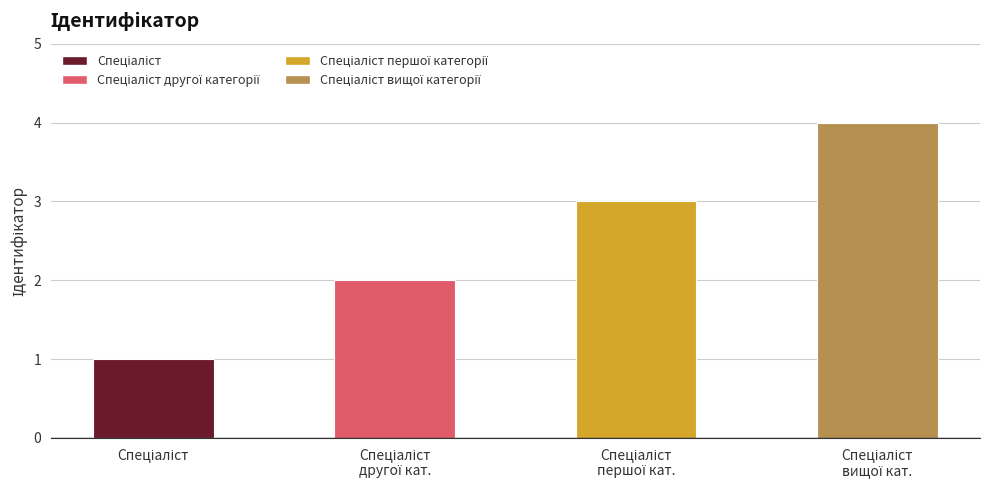

Does the chart contain stacked bars?

No